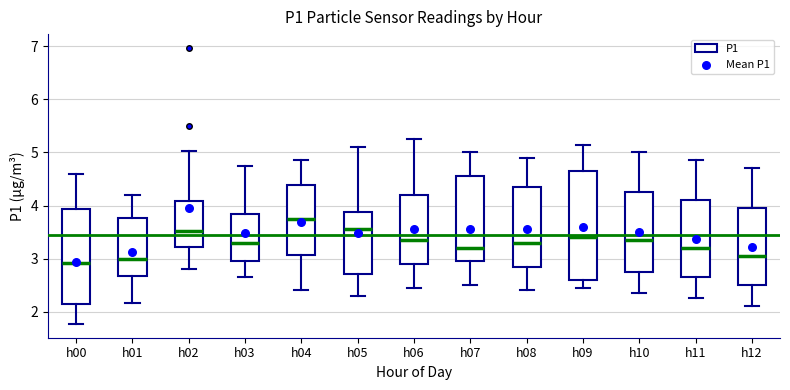

Which box's median line is the highest?

h04